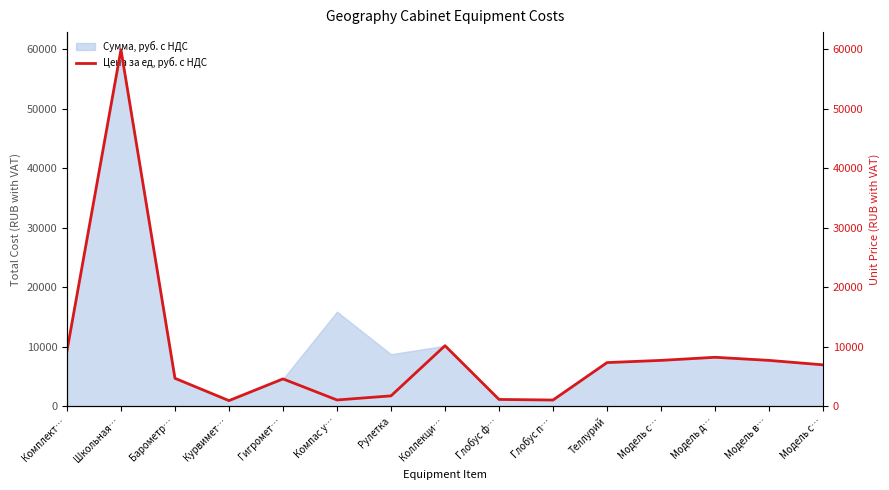

Where does the data first go above 6960?

Комплект…